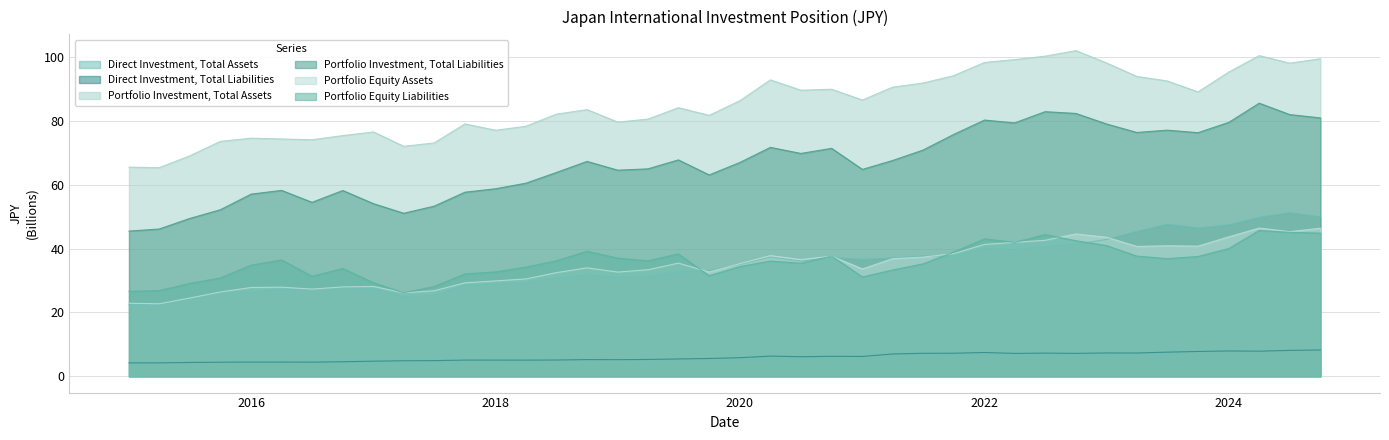

What is the highest value of the Portfolio Investment, Total Assets series?

102.0